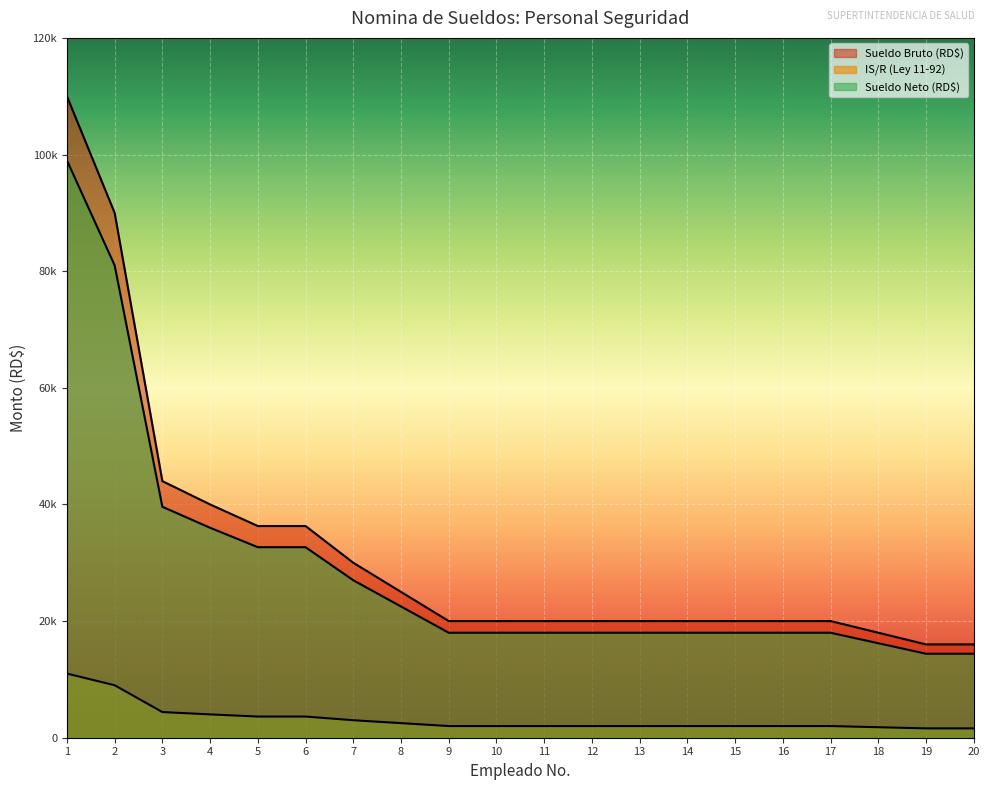

What is the sum of all IS/R (Ley 11-92) values?

64160